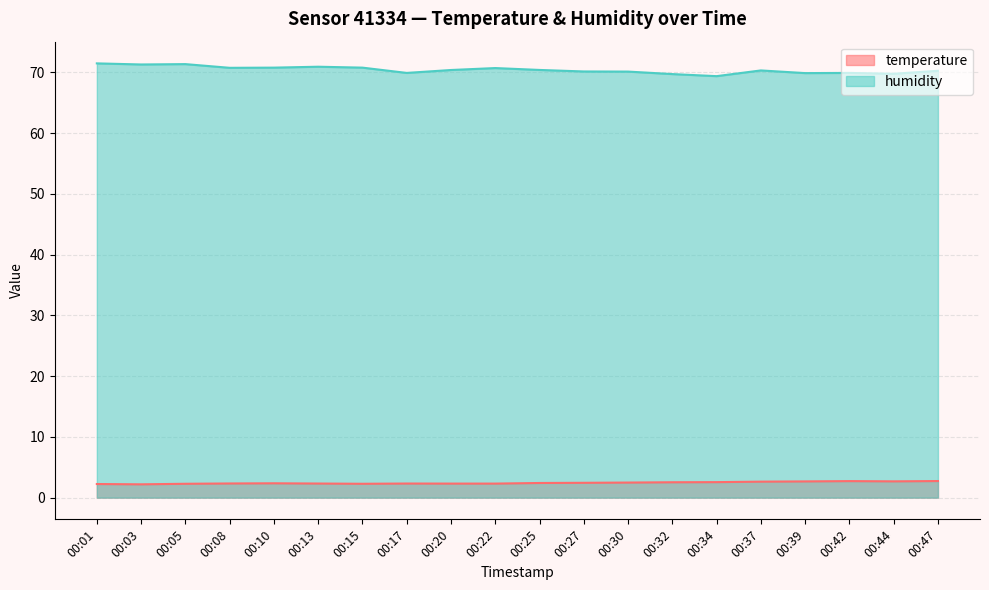

Which series has the widest spread of values?

humidity